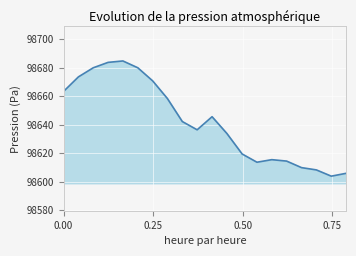

What is the difference between the maximum and minimum values?

81.0